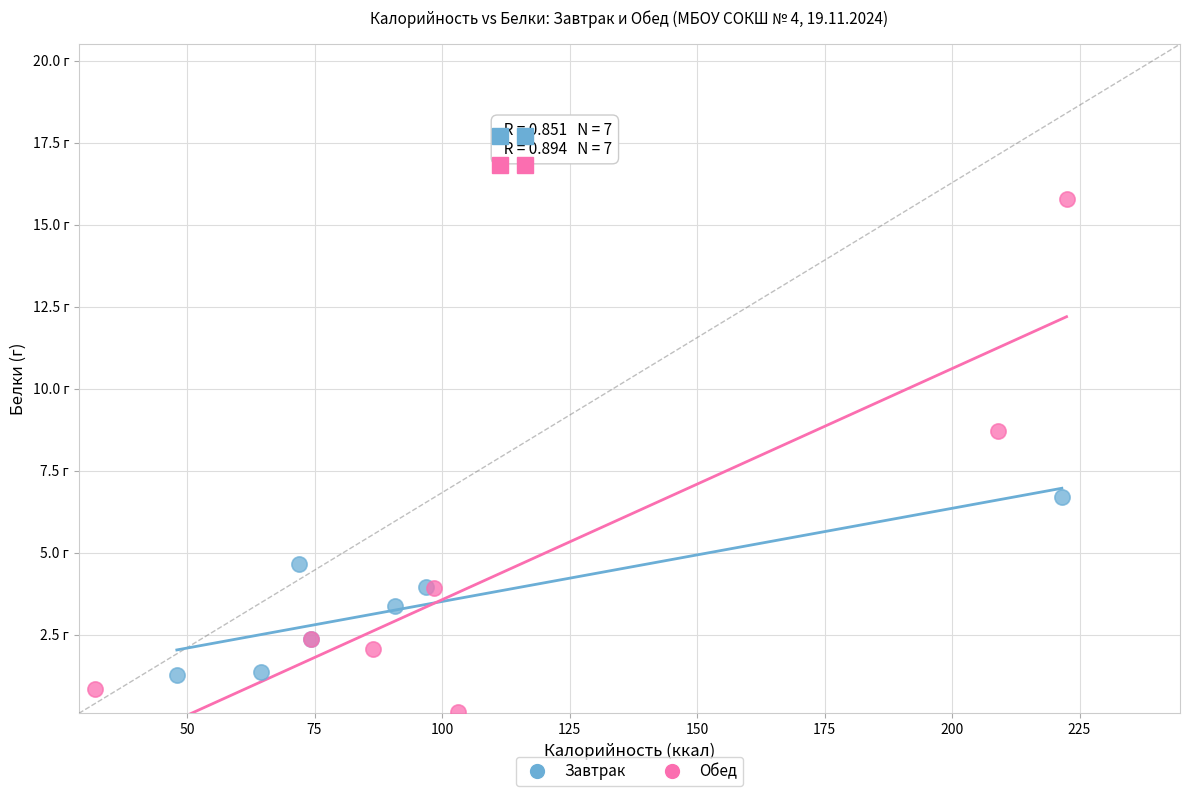

What are all the series names shown in the legend?

Завтрак, Обед